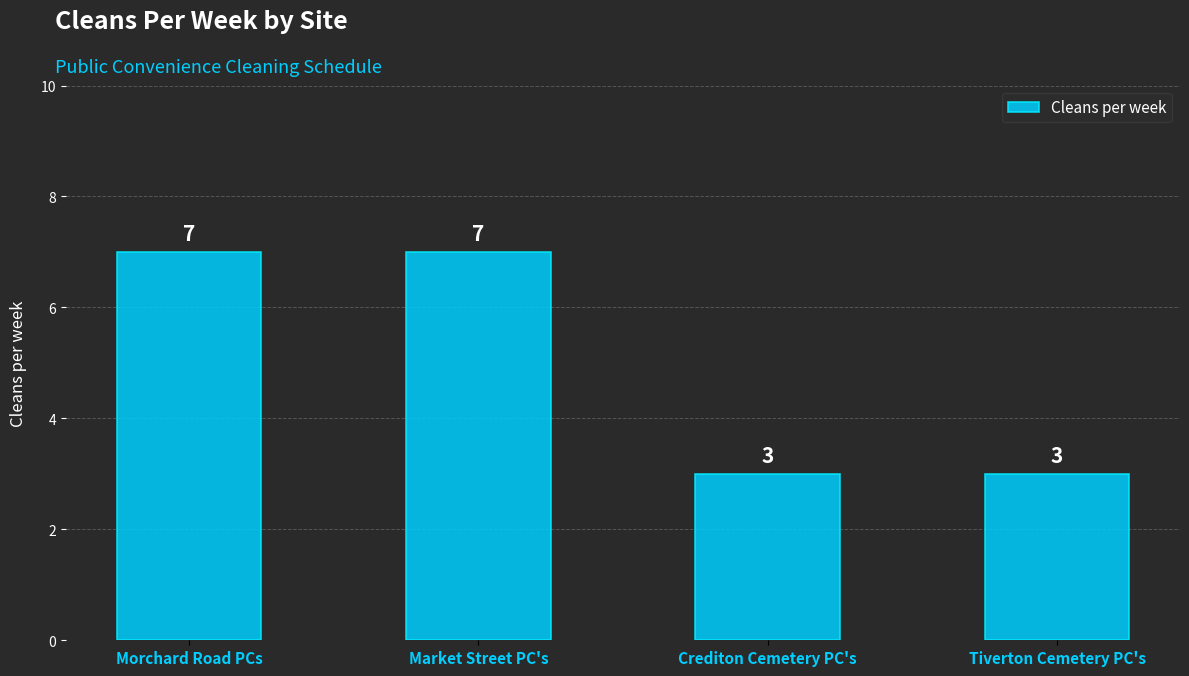

Reading left to right, what are all the values shown in this chart?

7	7	3	3